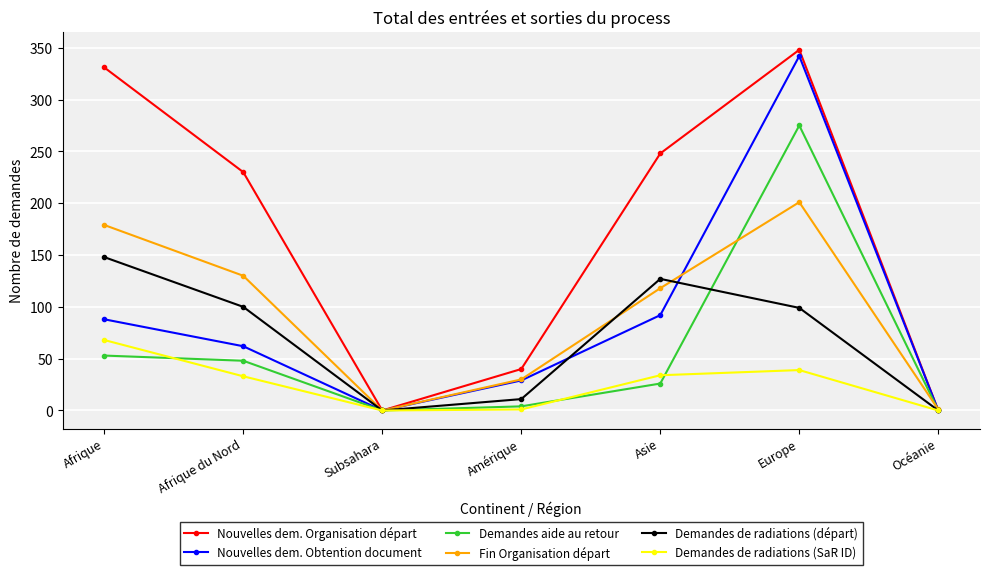

True or false: Demandes aide au retour has more than 1 points higher than both neighbors.

False